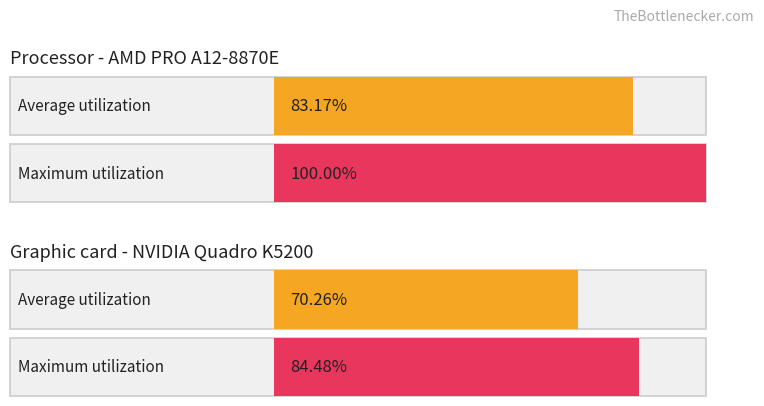

What is the maximum value shown in the chart?

100.0